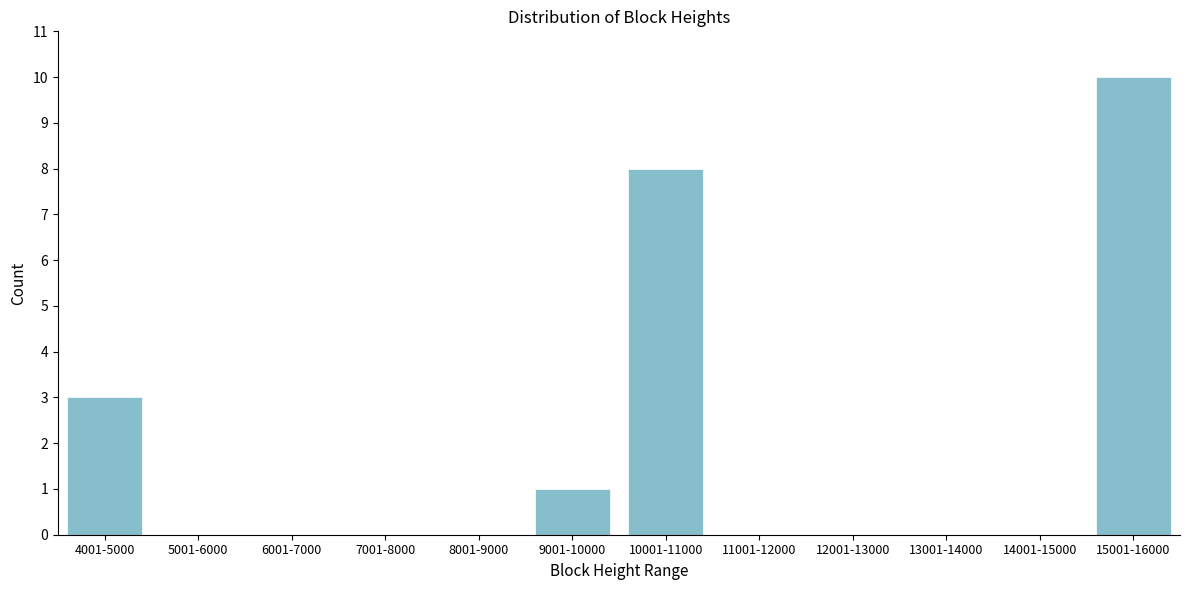

Reading left to right, what are all the values shown in this chart?

4001-5000=3	5001-6000=0	6001-7000=0	7001-8000=0	8001-9000=0	9001-10000=1	10001-11000=8	11001-12000=0	12001-13000=0	13001-14000=0	14001-15000=0	15001-16000=10